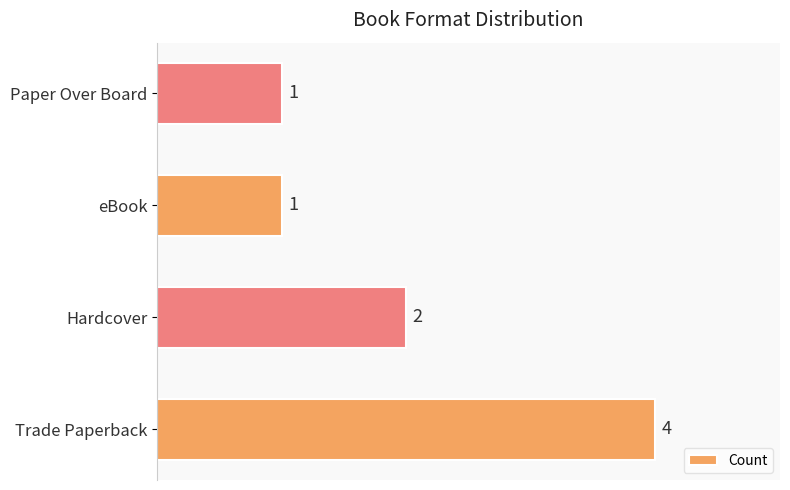

Are the bars grouped side by side (vs. stacked)?

No